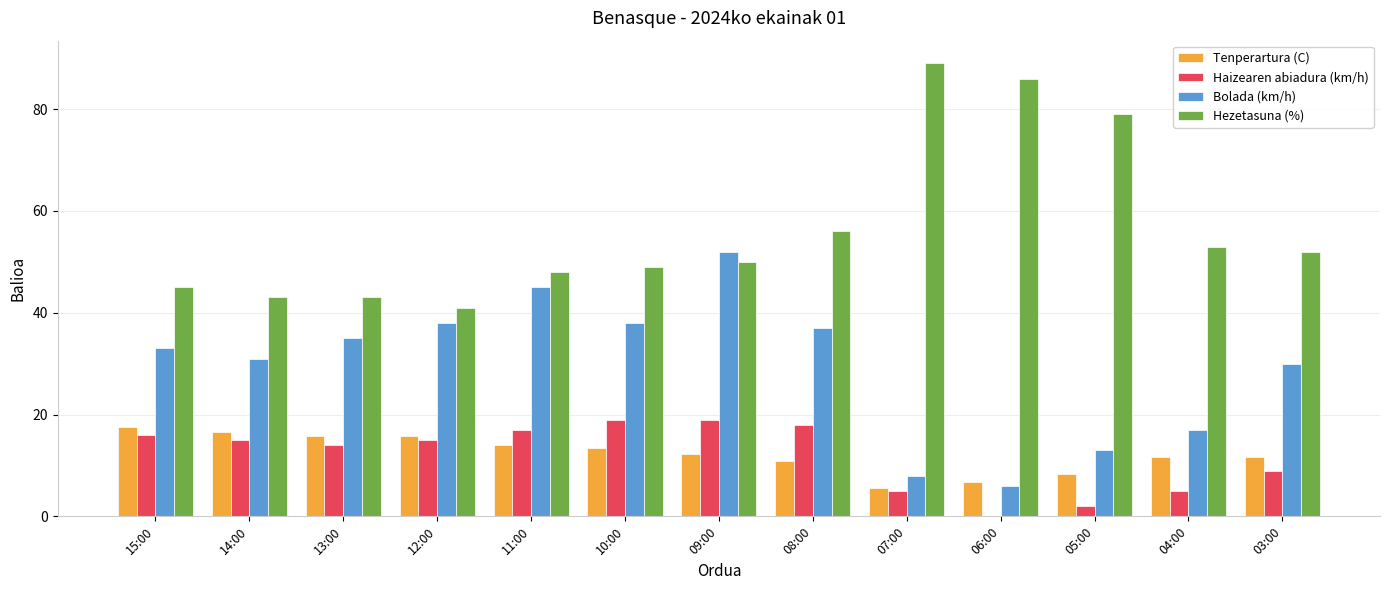

What is the highest value of the Bolada (km/h) series?

52.0